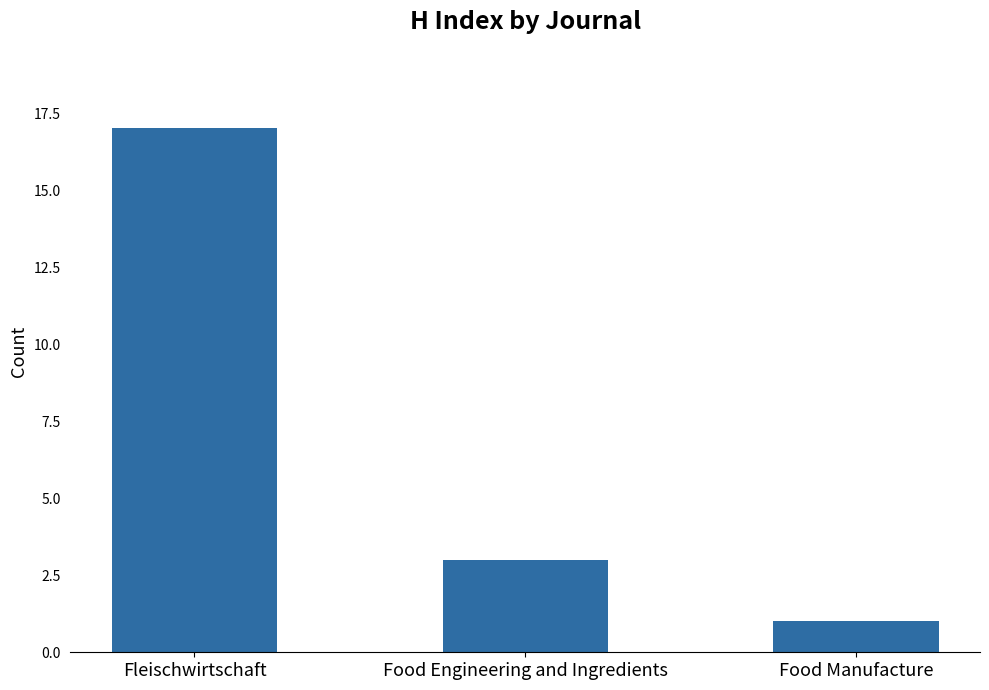

At which label is the value closest to 9?

Food Engineering and Ingredients